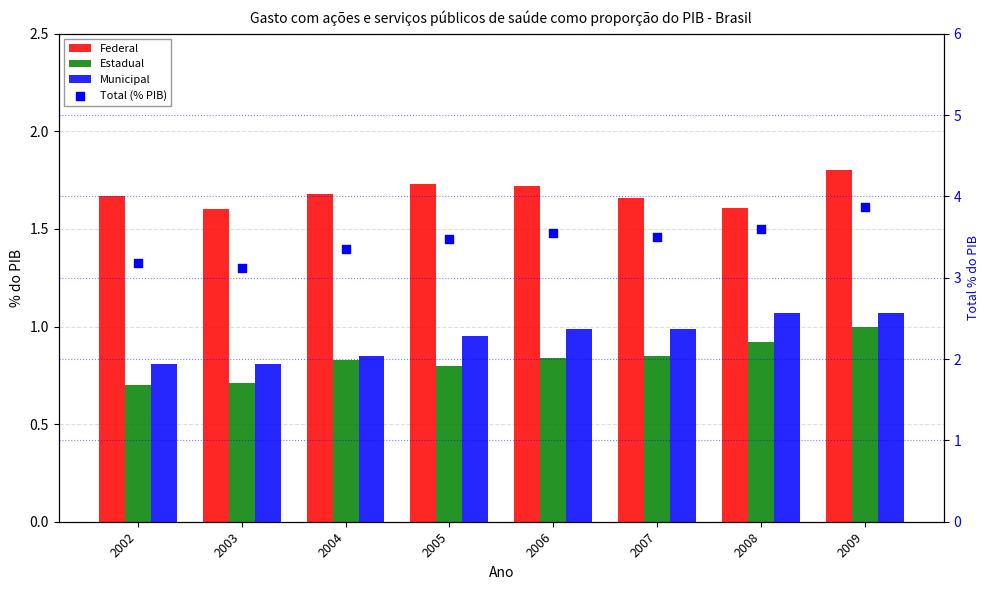

What are all the series names shown in the legend?

Federal, Estadual, Municipal, Total (% PIB)